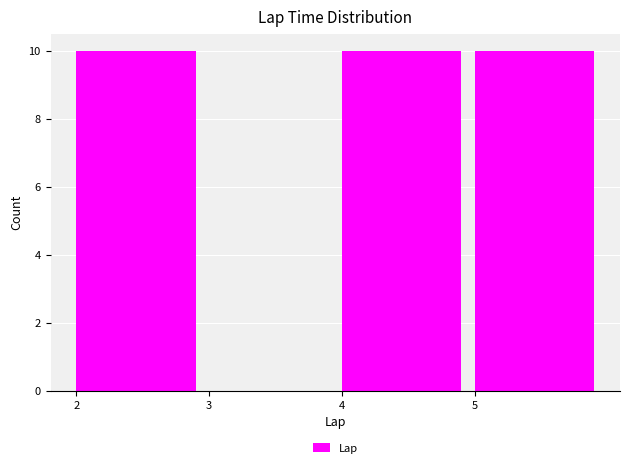

Reading left to right, list every bar in this chart as the range it spans on the x-axis followed by its height. The values are not printed on the chart, so give them approximately, as read against the axis.

2 to 3: 10
3 to 4: 0
4 to 5: 10
5 to 6: 10